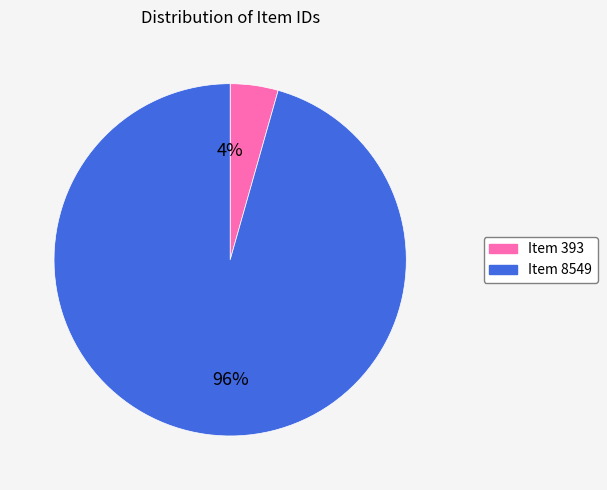

Is it true that Item 8549 is 89% of the pie?

False